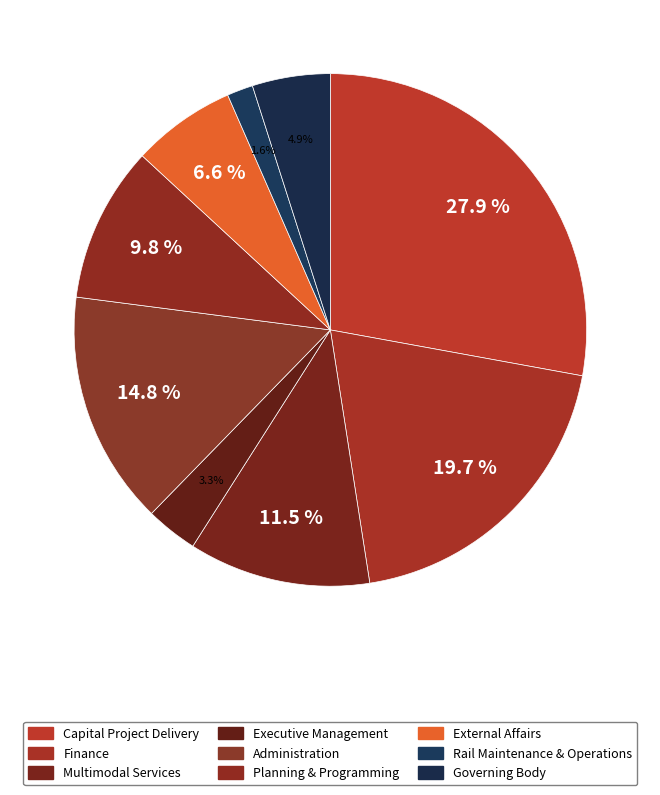

Which category has the smallest portion of the pie?

Rail Maintenance & Operations